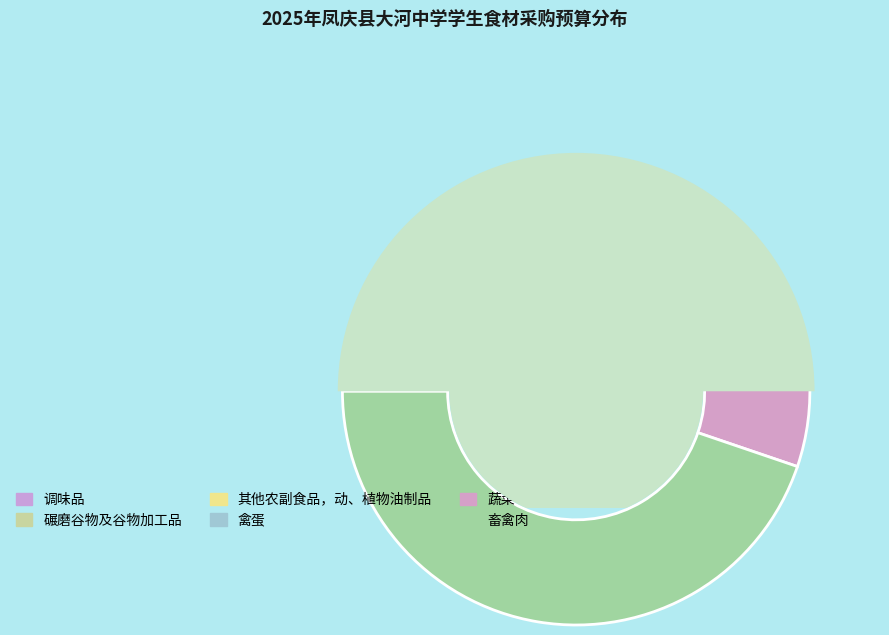

What percentage is NOT represented by 畜禽肉?

55.2%